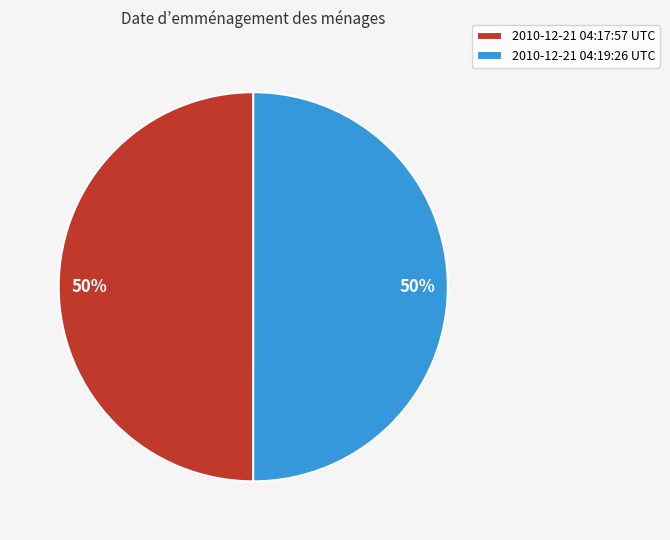

Combined, do 2010-12-21 04:17:57 UTC and 2010-12-21 04:19:26 UTC account for over 50%?

Yes